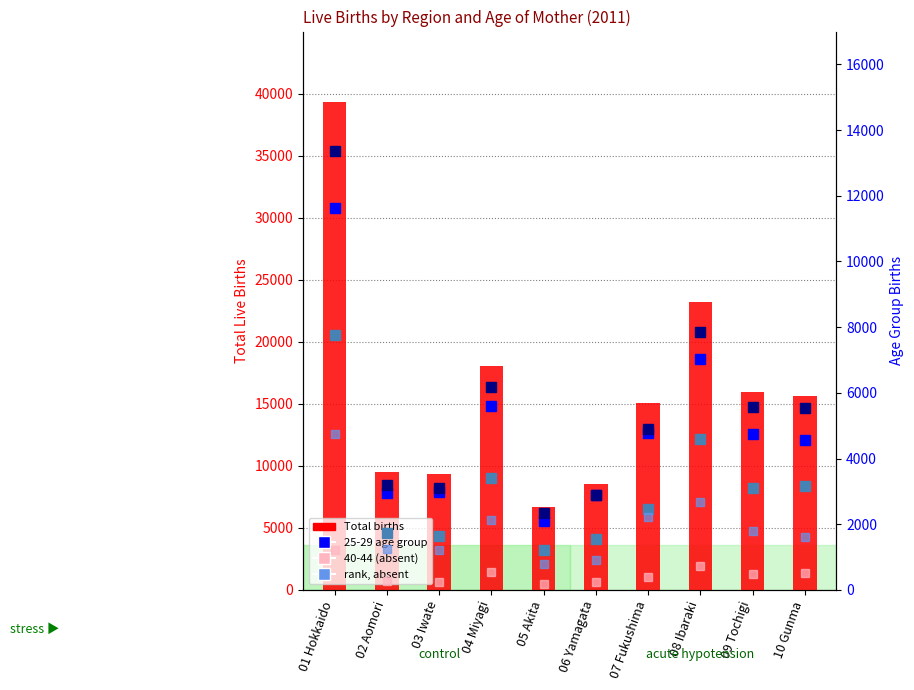

What is the change in value from 03 Iwate to 10 Gunma?

+6327